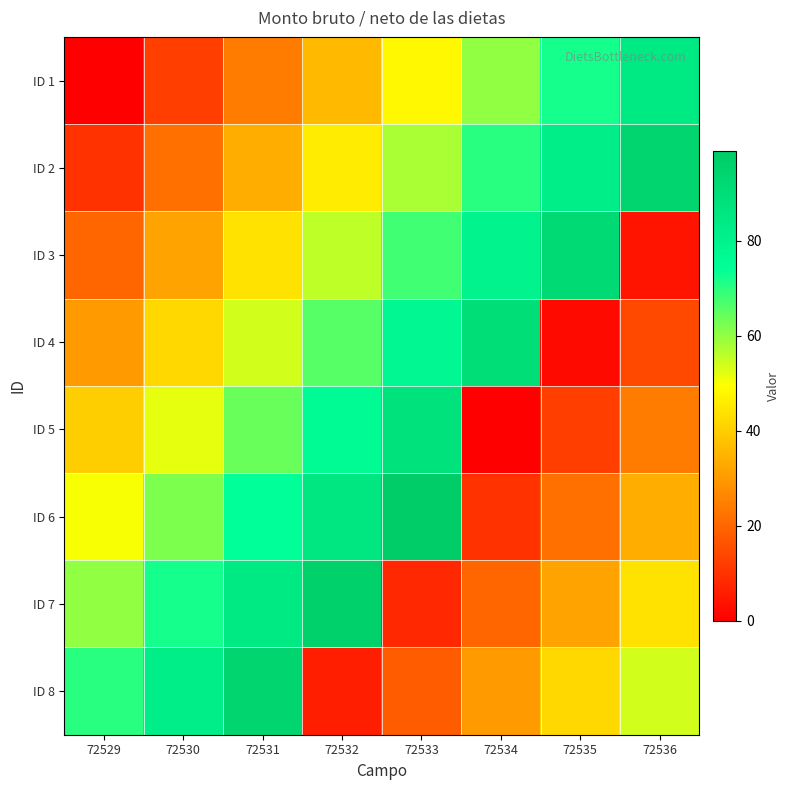

At which category is the sum across all series the highest?

72531